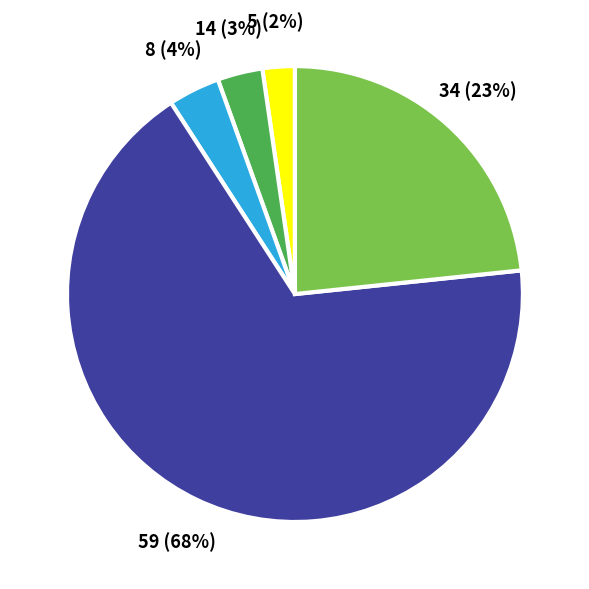

To the nearest percent, what is the combined percentage of 5 and 14?

5%